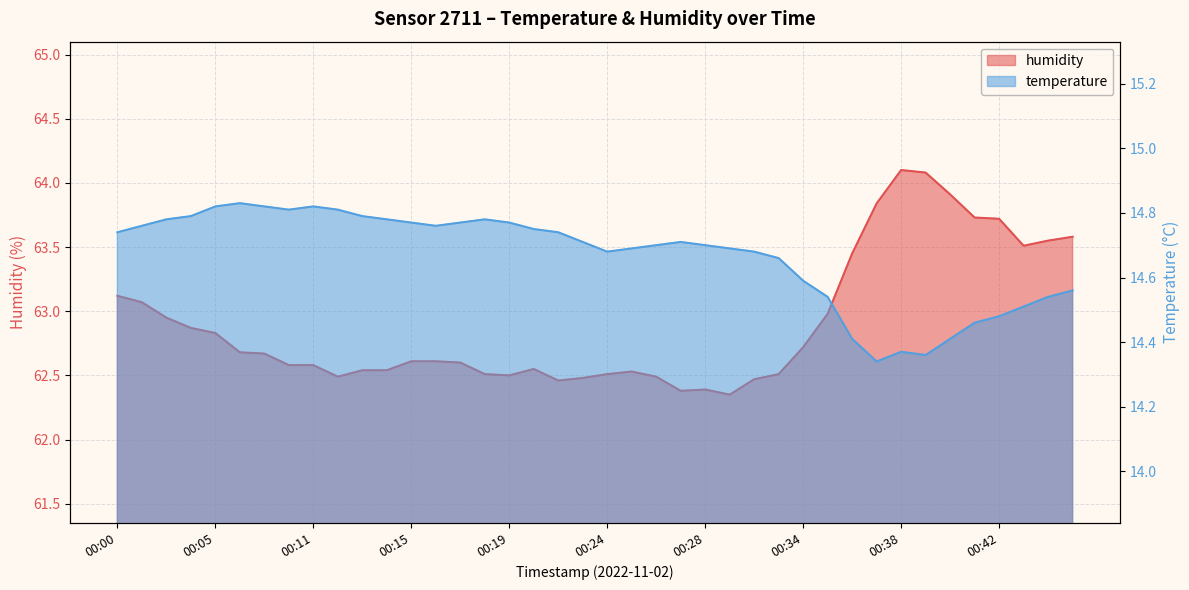

What is the difference between the highest and lowest values at 00:37?

49.5